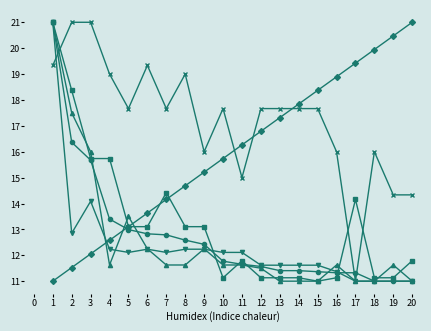

What is the maximum value shown in the chart?

21.0